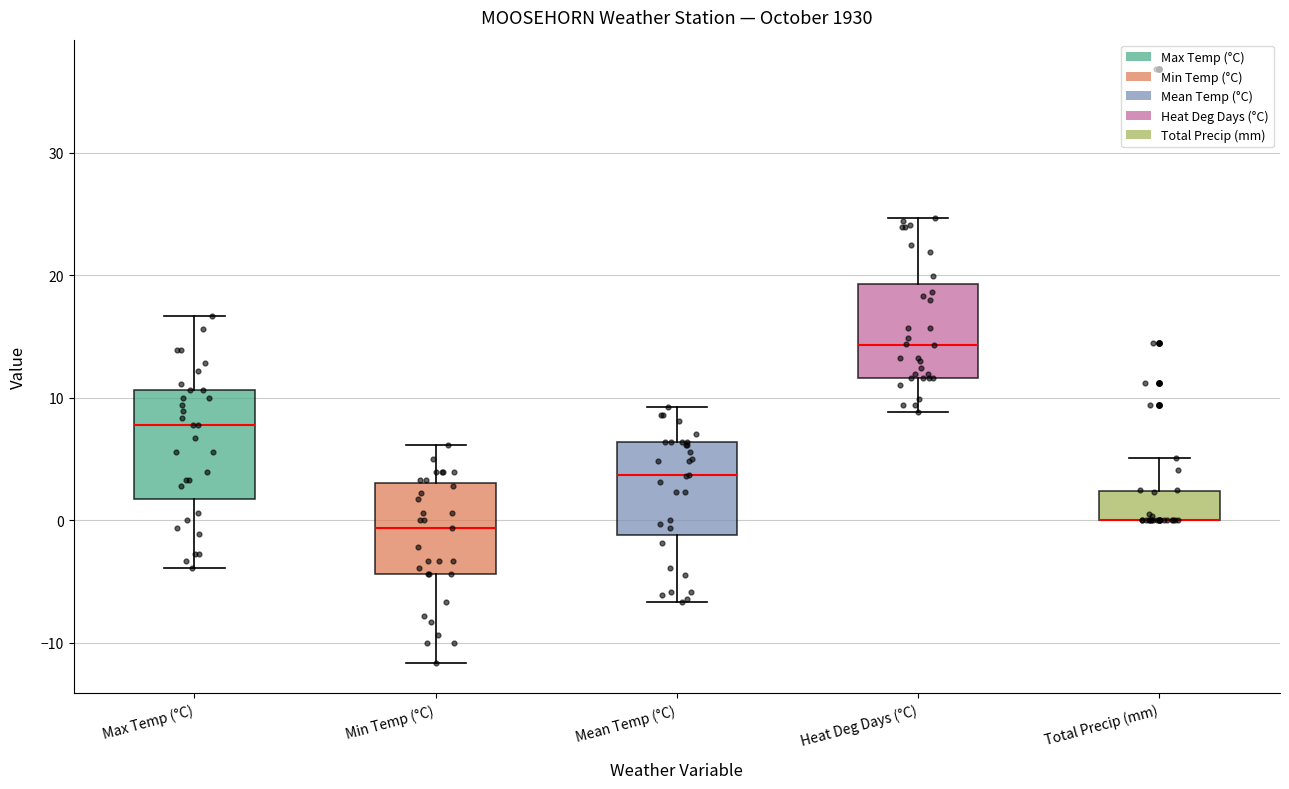

Reading left to right, read every box against the y-axis: the position of its median line, the range the box covers, and the ends of its whiskers. The values are not printed on the chart, so give them approximately, as read against the axis.

Max Temp (°C): median 8, box 2 to 11, whiskers -4 to 17
Min Temp (°C): median -1, box -4 to 3, whiskers -12 to 6
Mean Temp (°C): median 4, box -1 to 6, whiskers -7 to 9
Heat Deg Days (°C): median 14, box 12 to 19, whiskers 9 to 25
Total Precip (mm): median 0 (drawn on the box's lower edge), box 0 to 2, whiskers 0 to 5